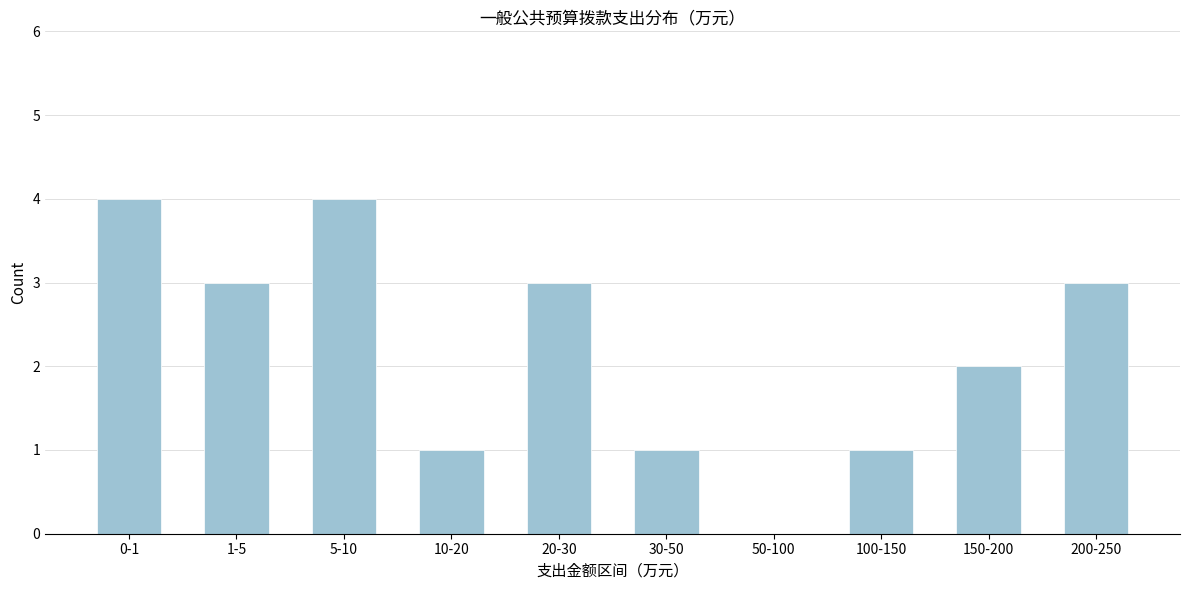

Reading left to right, transcribe all the data shown in this chart.

0-1=4	1-5=3	5-10=4	10-20=1	20-30=3	30-50=1	50-100=0	100-150=1	150-200=2	200-250=3